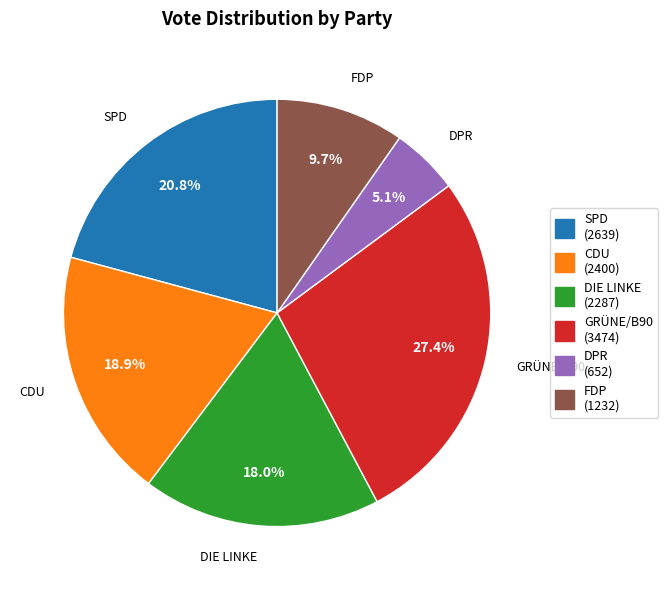

Approximately how many times larger is the value at FDP compared to GRÜNE/B90?

0.4